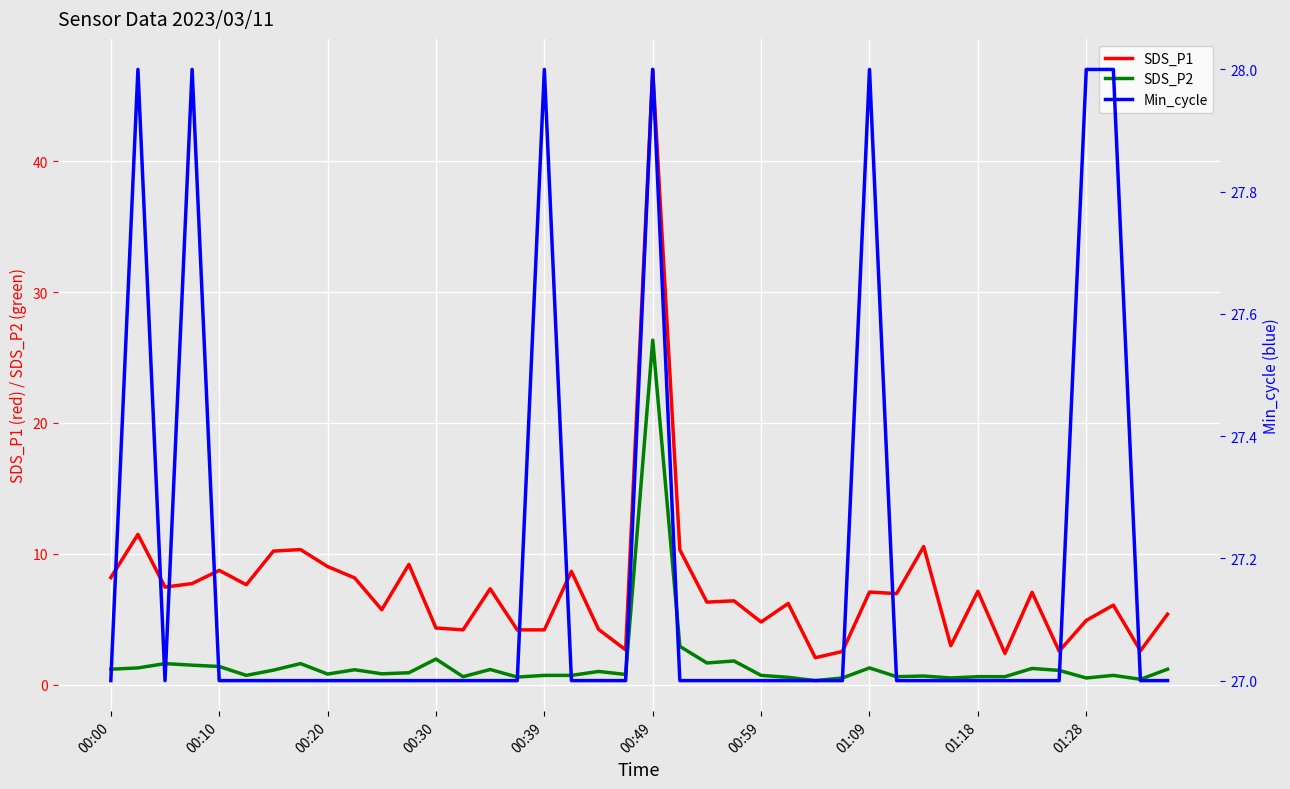

True or false: SDS_P2 and SDS_P1 cross at least once.

False